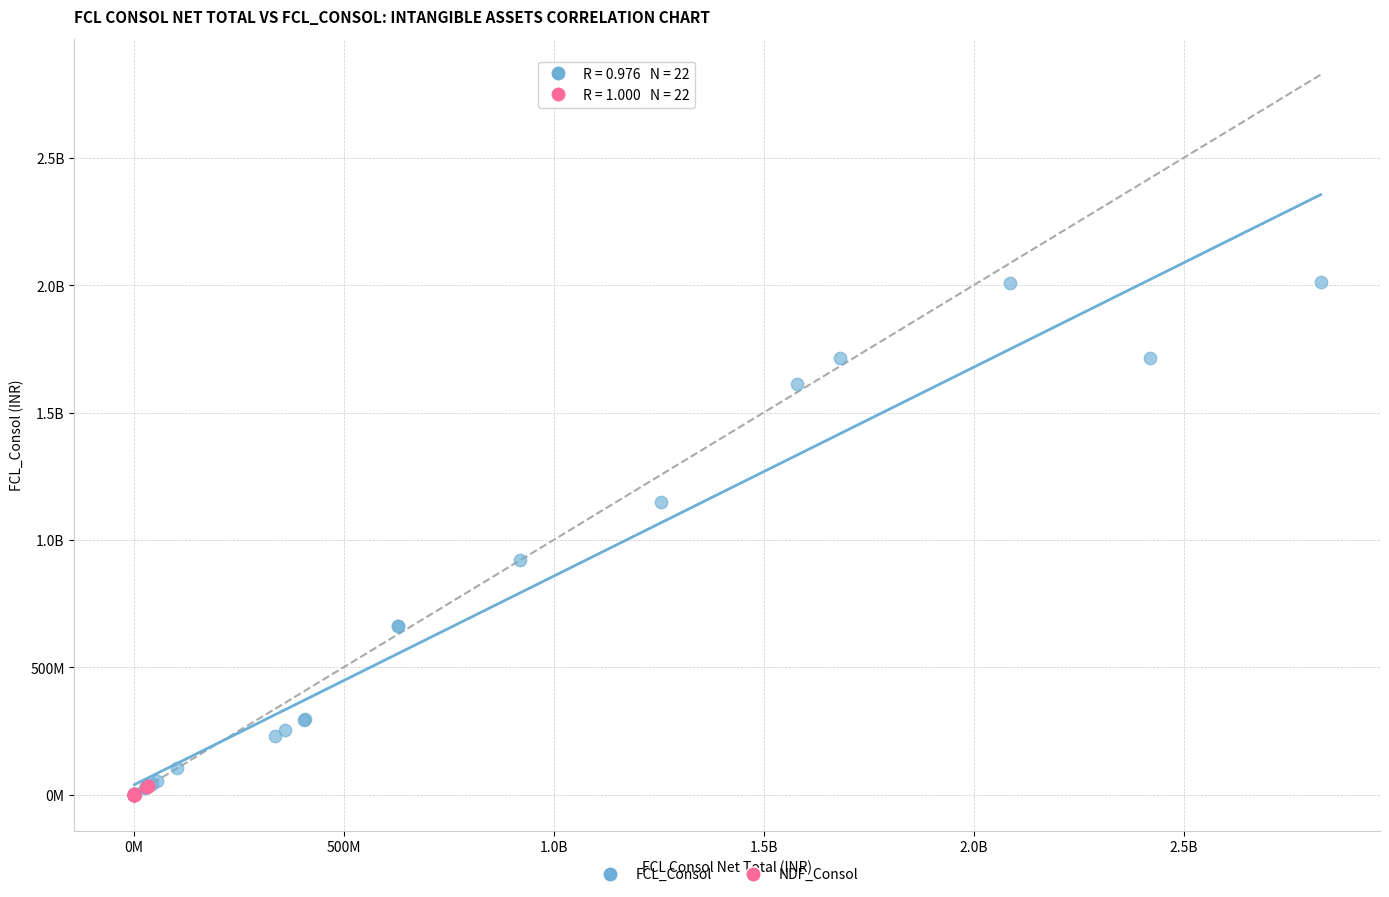

What are all the series names shown in the legend?

FCL_Consol, NDF_Consol